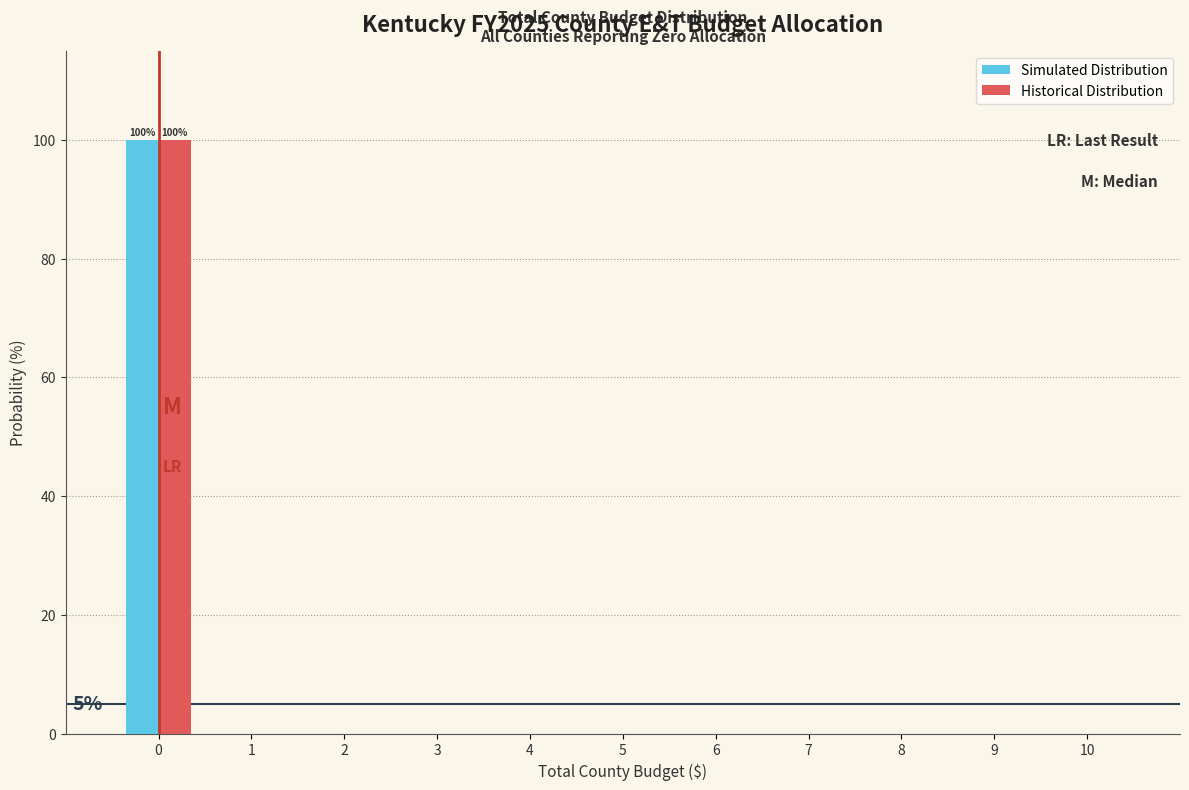

Reading left to right, list all the values displayed in this chart.

Simulated Distribution: 0=100	1=0	2=0	3=0	4=0	5=0	6=0	7=0	8=0	9=0	10=0
Historical Distribution: 0=100	1=0	2=0	3=0	4=0	5=0	6=0	7=0	8=0	9=0	10=0